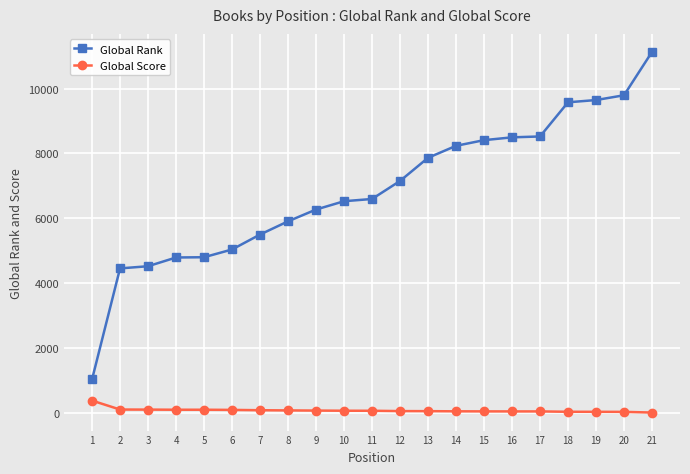

Which series changed the most between 4 and 13?

Global Rank